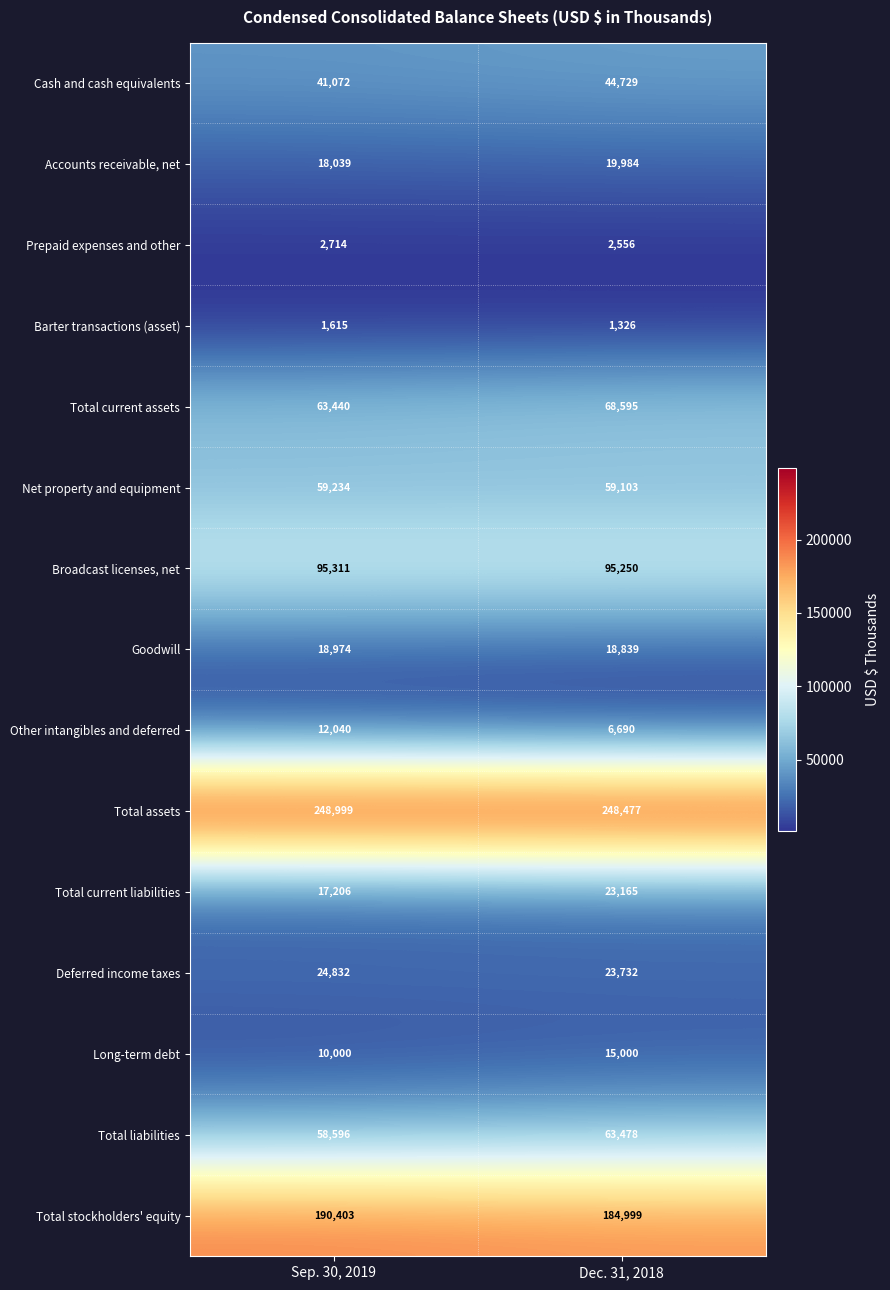

True or false: Total stockholders' equity has a value of 55712 at Dec. 31, 2018.

False